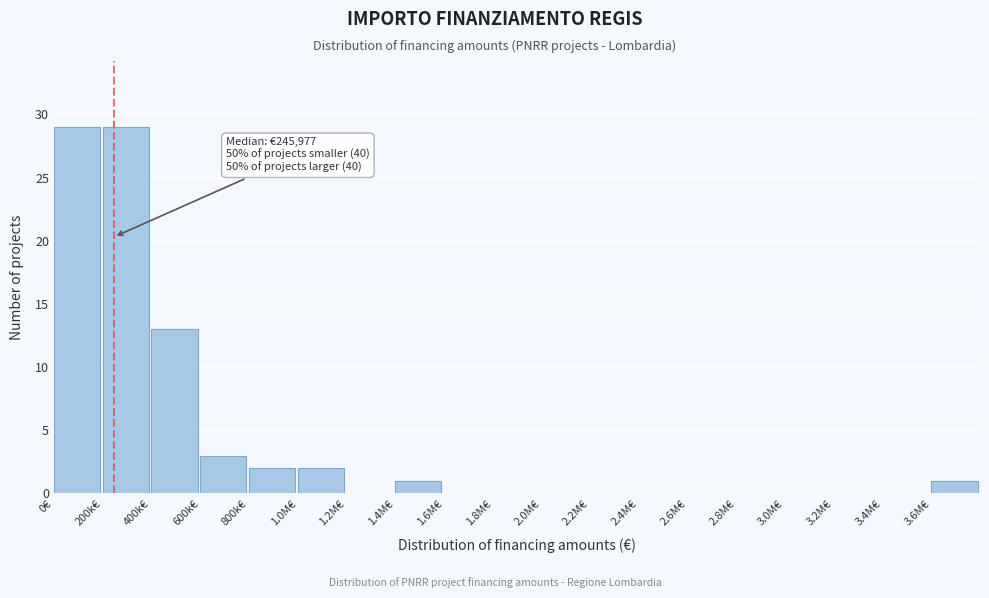

Reading left to right, what are all the values shown in this chart?

0€=29	200k€=29	400k€=13	600k€=3	800k€=2	1.0M€=2	1.2M€=0	1.4M€=1	1.6M€=0	1.8M€=0	2.0M€=0	2.2M€=0	2.4M€=0	2.6M€=0	2.8M€=0	3.0M€=0	3.2M€=0	3.4M€=0	3.6M€=1